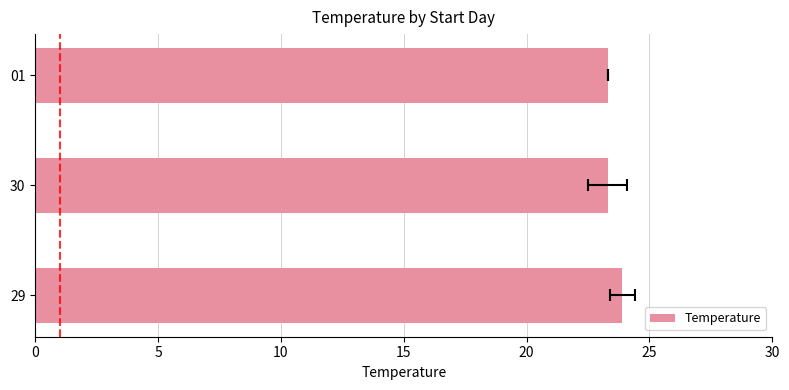

Reading right to left, extract all data points from this chart.

23.3	23.3	23.9